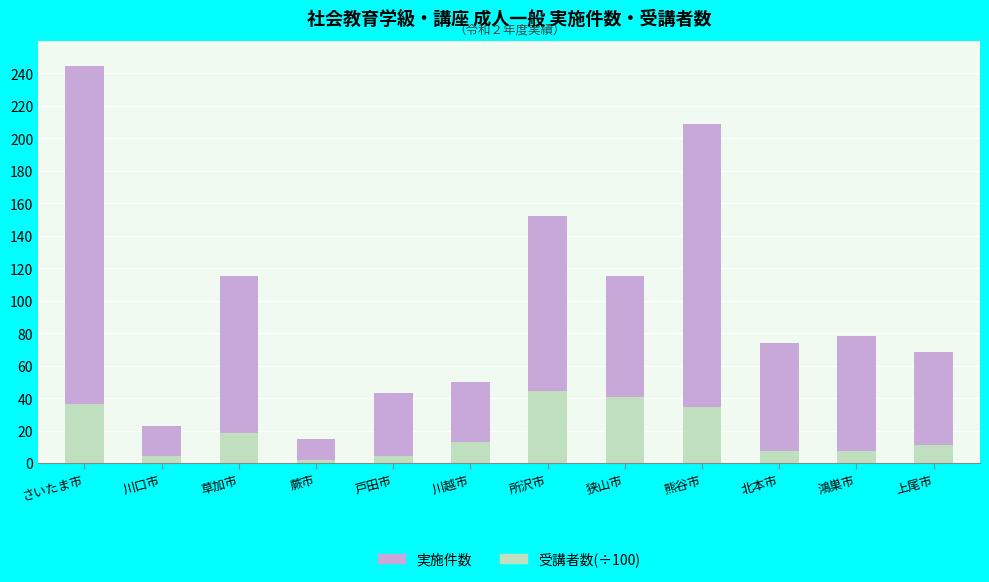

What is the sum of the 受講者数(÷100) values at 鴻巣市 and 川越市?

20.5